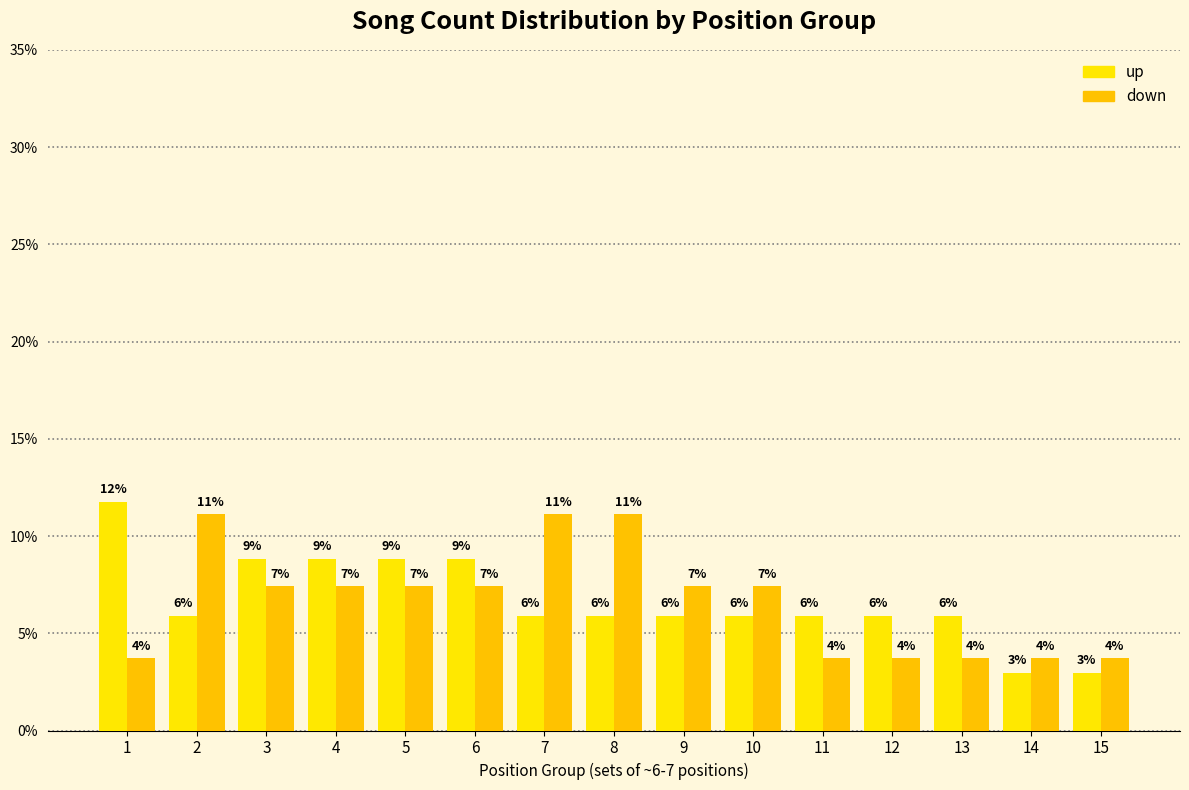

How many groups of bars are there?

15